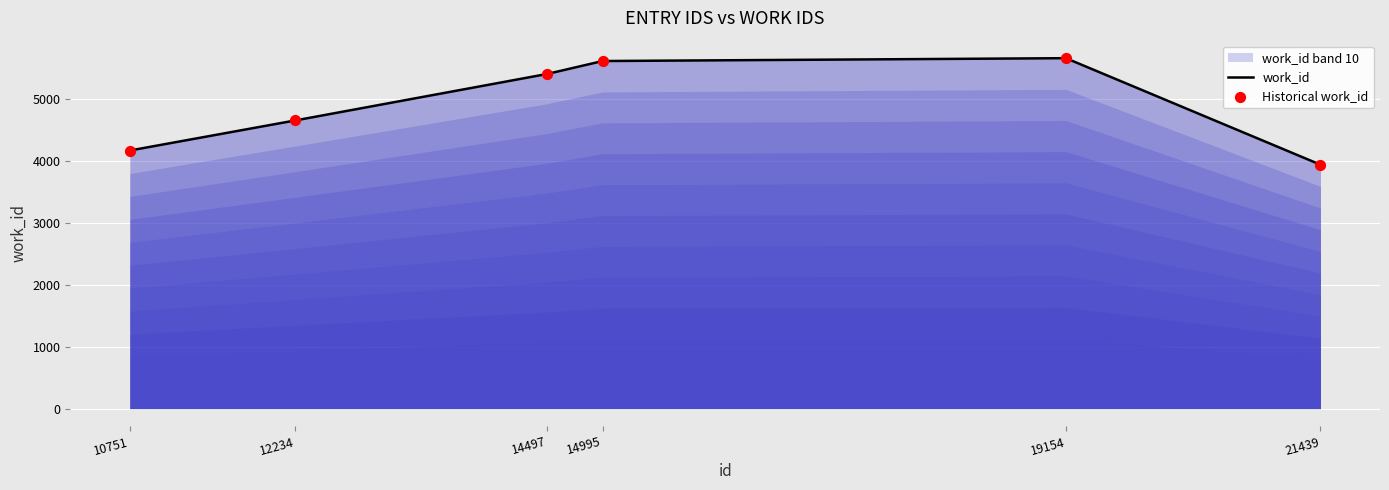

What is the total value across all series at 21439?

7876